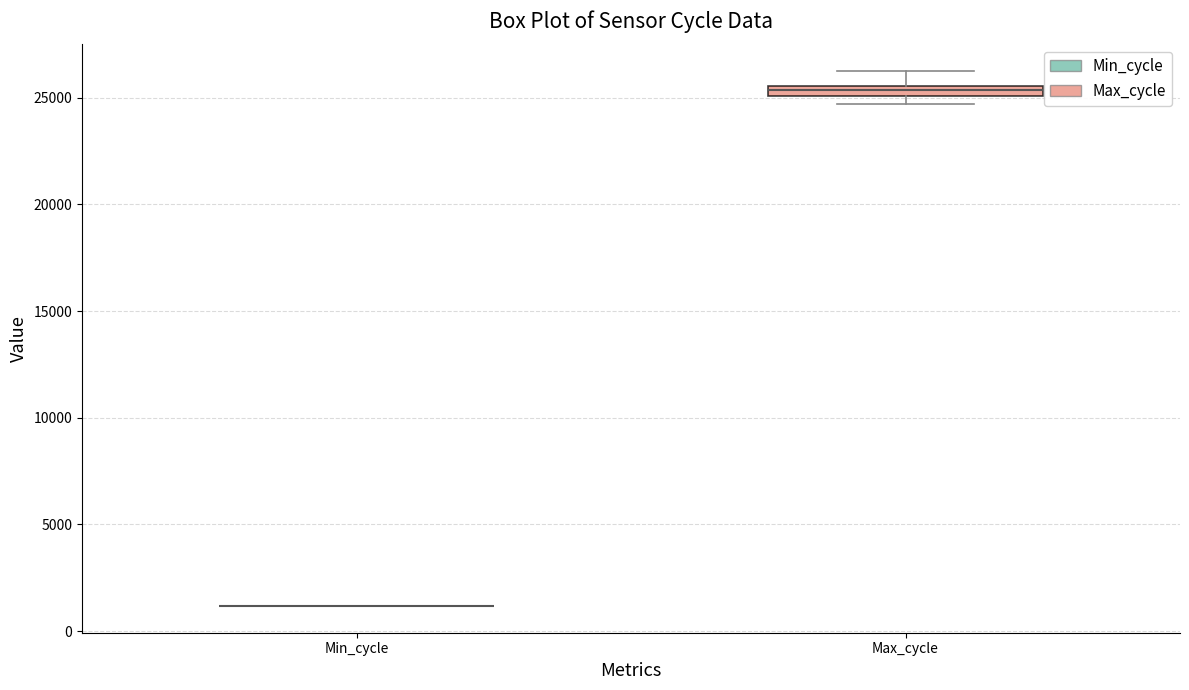

Where does the upper whisker of the box for Max_cycle end on the y-axis? The values are not printed on the chart, so give them approximately, as read against the axis.

26000